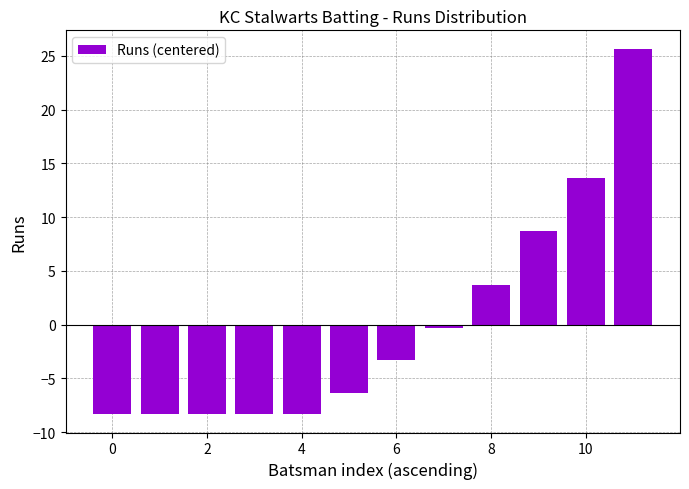

Reading left to right, extract all data points from this chart.

-8.3	-8.3	-8.3	-8.3	-8.3	-6.3	-3.3	-0.3	3.7	8.7	13.7	25.7